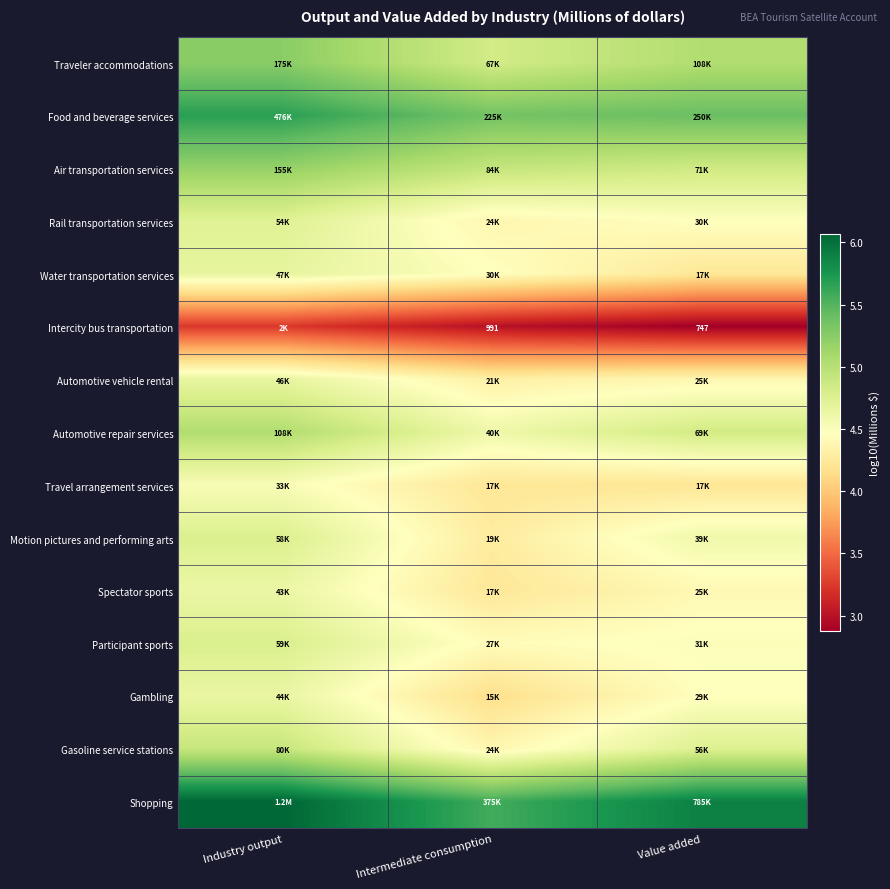

Which series changed the most between Industry output and Intermediate consumption?

Gasoline service stations